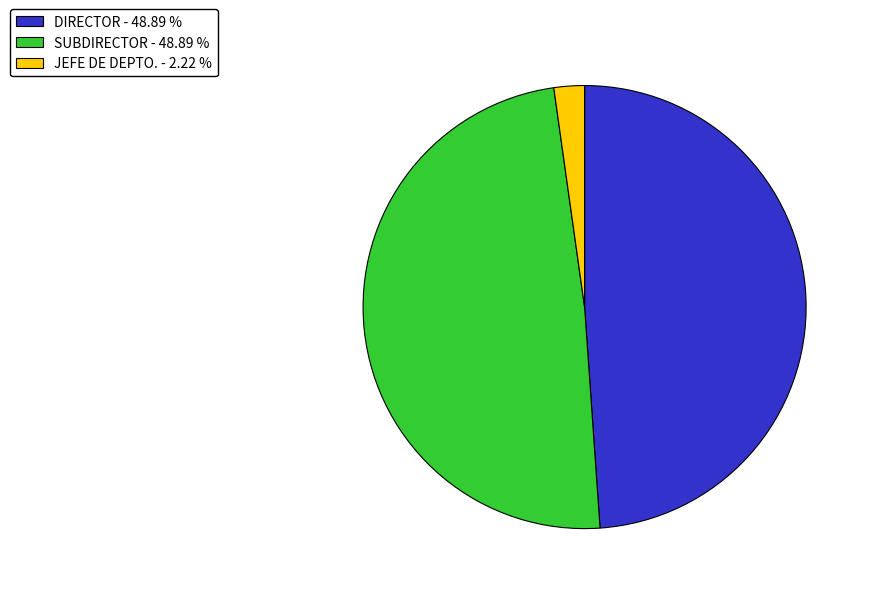

Is the sum of JEFE DE DEPTO. - 2.22 % and SUBDIRECTOR - 48.89 % greater than half?

Yes